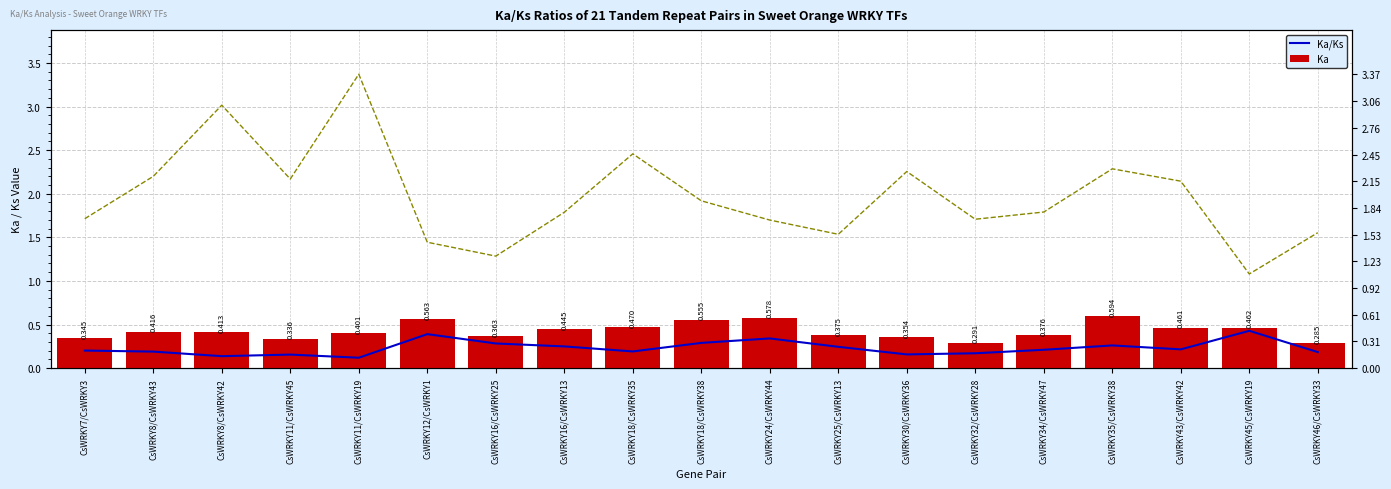

What is the difference between the maximum and minimum values in the Ka/Ks series?

0.3